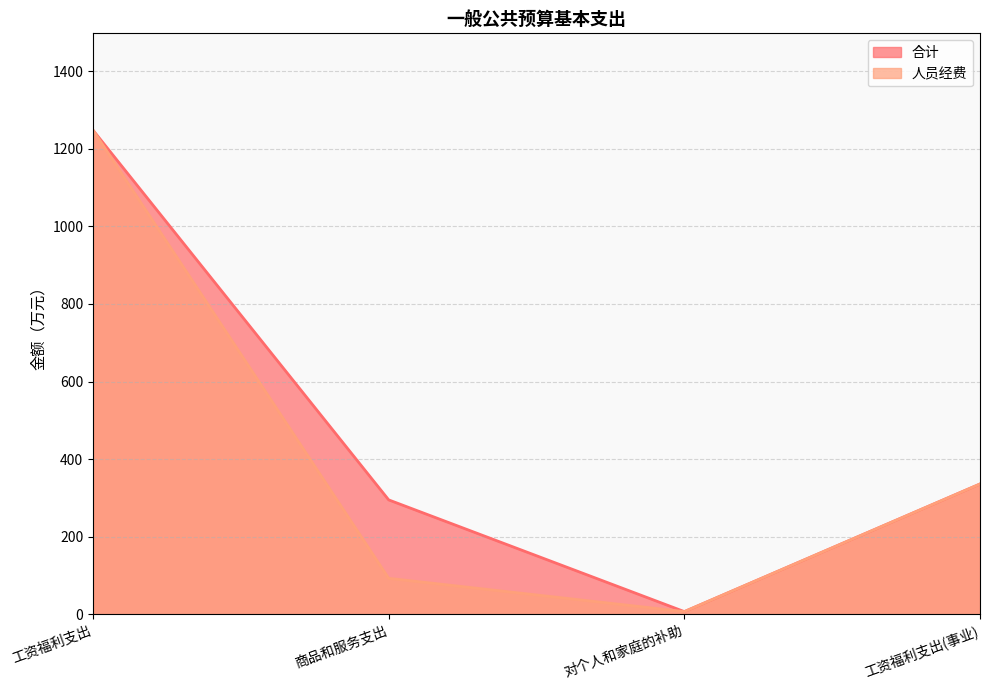

What is the lowest value of the 合计 series?

7.2